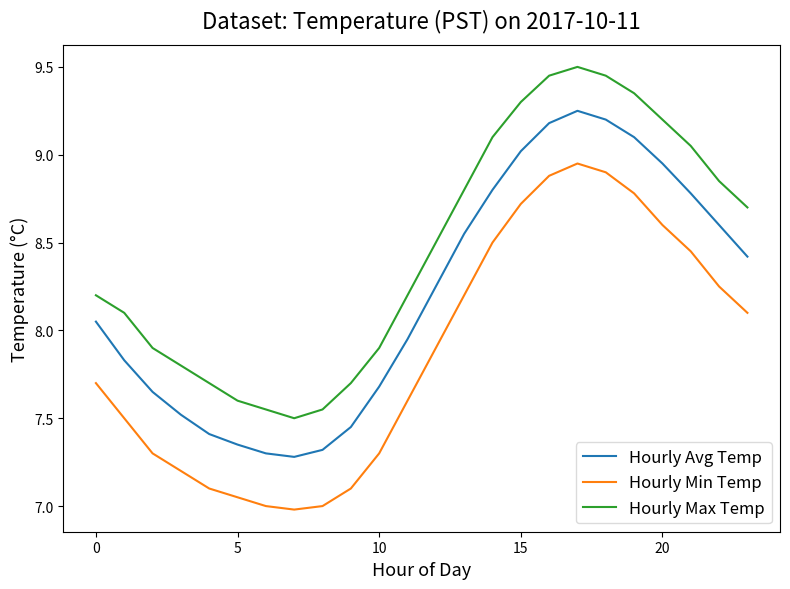

What is the difference between the maximum and minimum values in the Hourly Max Temp series?

2.0